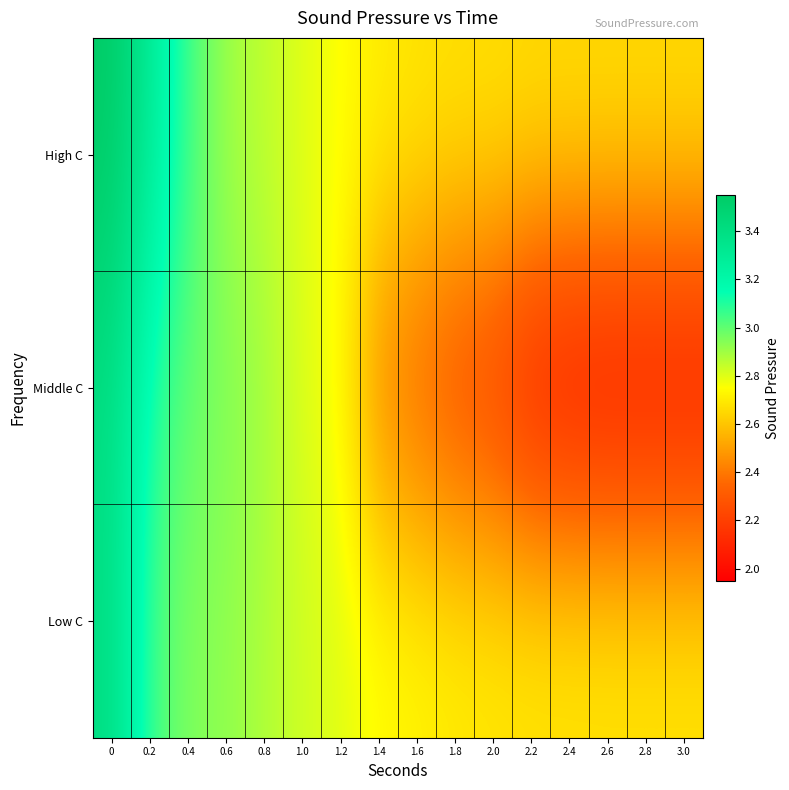

What is the average value of the High C series?

2.8